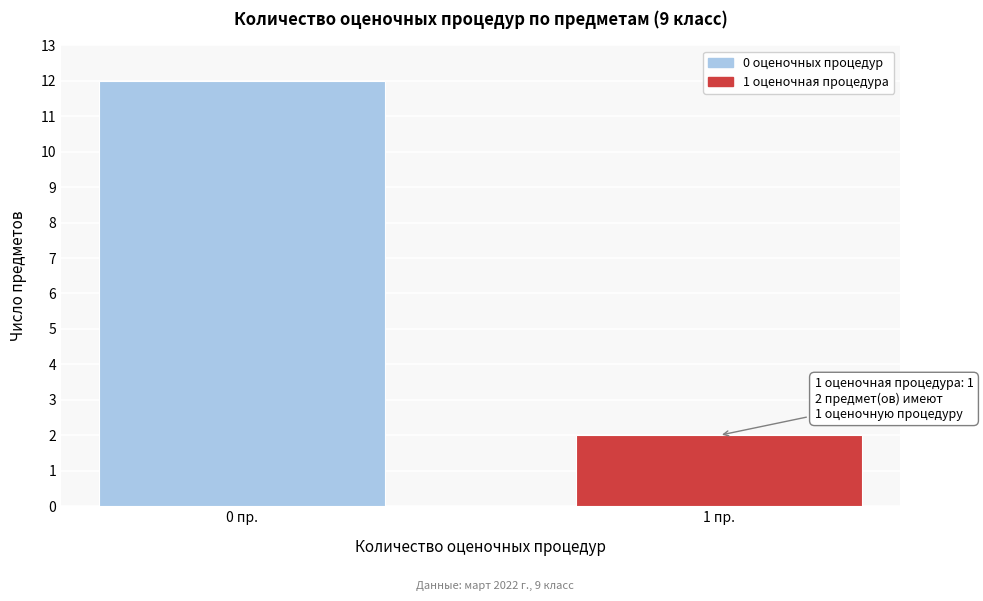

Reading right to left, extract all data points from this chart.

2	12